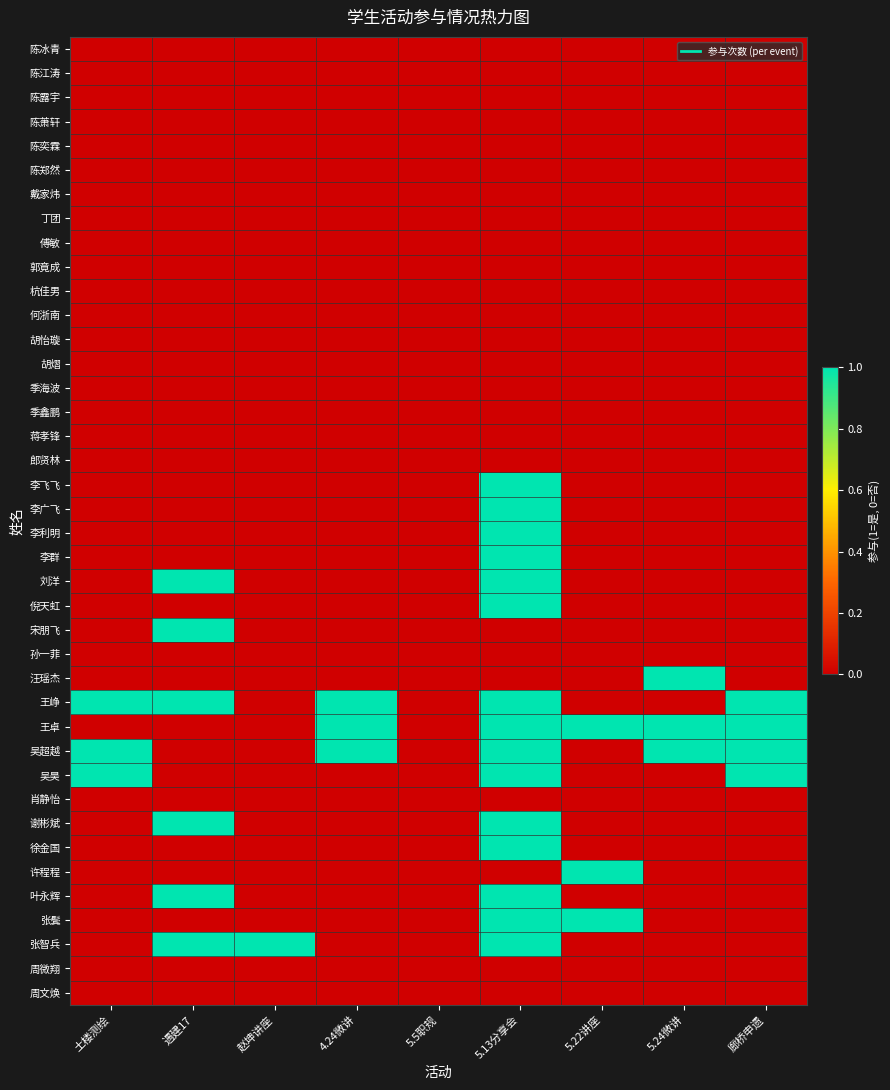

Reading right to left, list all the values displayed in this chart.

陈冰青: 廊桥申遗=0	5.24微讲=0	5.22讲座=0	5.13分享会=0	5.5职规=0	4.24微讲=0	赵坤讲座=0	遇建17=0	土楼测绘=0
陈江涛: 廊桥申遗=0	5.24微讲=0	5.22讲座=0	5.13分享会=0	5.5职规=0	4.24微讲=0	赵坤讲座=0	遇建17=0	土楼测绘=0
陈露宇: 廊桥申遗=0	5.24微讲=0	5.22讲座=0	5.13分享会=0	5.5职规=0	4.24微讲=0	赵坤讲座=0	遇建17=0	土楼测绘=0
陈萧轩: 廊桥申遗=0	5.24微讲=0	5.22讲座=0	5.13分享会=0	5.5职规=0	4.24微讲=0	赵坤讲座=0	遇建17=0	土楼测绘=0
陈奕霖: 廊桥申遗=0	5.24微讲=0	5.22讲座=0	5.13分享会=0	5.5职规=0	4.24微讲=0	赵坤讲座=0	遇建17=0	土楼测绘=0
陈郑然: 廊桥申遗=0	5.24微讲=0	5.22讲座=0	5.13分享会=0	5.5职规=0	4.24微讲=0	赵坤讲座=0	遇建17=0	土楼测绘=0
戴家炜: 廊桥申遗=0	5.24微讲=0	5.22讲座=0	5.13分享会=0	5.5职规=0	4.24微讲=0	赵坤讲座=0	遇建17=0	土楼测绘=0
丁团: 廊桥申遗=0	5.24微讲=0	5.22讲座=0	5.13分享会=0	5.5职规=0	4.24微讲=0	赵坤讲座=0	遇建17=0	土楼测绘=0
傅敏: 廊桥申遗=0	5.24微讲=0	5.22讲座=0	5.13分享会=0	5.5职规=0	4.24微讲=0	赵坤讲座=0	遇建17=0	土楼测绘=0
郭竟成: 廊桥申遗=0	5.24微讲=0	5.22讲座=0	5.13分享会=0	5.5职规=0	4.24微讲=0	赵坤讲座=0	遇建17=0	土楼测绘=0
杭佳男: 廊桥申遗=0	5.24微讲=0	5.22讲座=0	5.13分享会=0	5.5职规=0	4.24微讲=0	赵坤讲座=0	遇建17=0	土楼测绘=0
何浙南: 廊桥申遗=0	5.24微讲=0	5.22讲座=0	5.13分享会=0	5.5职规=0	4.24微讲=0	赵坤讲座=0	遇建17=0	土楼测绘=0
胡怡璇: 廊桥申遗=0	5.24微讲=0	5.22讲座=0	5.13分享会=0	5.5职规=0	4.24微讲=0	赵坤讲座=0	遇建17=0	土楼测绘=0
胡熠: 廊桥申遗=0	5.24微讲=0	5.22讲座=0	5.13分享会=0	5.5职规=0	4.24微讲=0	赵坤讲座=0	遇建17=0	土楼测绘=0
季海波: 廊桥申遗=0	5.24微讲=0	5.22讲座=0	5.13分享会=0	5.5职规=0	4.24微讲=0	赵坤讲座=0	遇建17=0	土楼测绘=0
季鑫鹏: 廊桥申遗=0	5.24微讲=0	5.22讲座=0	5.13分享会=0	5.5职规=0	4.24微讲=0	赵坤讲座=0	遇建17=0	土楼测绘=0
蒋孝锋: 廊桥申遗=0	5.24微讲=0	5.22讲座=0	5.13分享会=0	5.5职规=0	4.24微讲=0	赵坤讲座=0	遇建17=0	土楼测绘=0
郎贤林: 廊桥申遗=0	5.24微讲=0	5.22讲座=0	5.13分享会=0	5.5职规=0	4.24微讲=0	赵坤讲座=0	遇建17=0	土楼测绘=0
李飞飞: 廊桥申遗=0	5.24微讲=0	5.22讲座=0	5.13分享会=1	5.5职规=0	4.24微讲=0	赵坤讲座=0	遇建17=0	土楼测绘=0
李广飞: 廊桥申遗=0	5.24微讲=0	5.22讲座=0	5.13分享会=1	5.5职规=0	4.24微讲=0	赵坤讲座=0	遇建17=0	土楼测绘=0
李利明: 廊桥申遗=0	5.24微讲=0	5.22讲座=0	5.13分享会=1	5.5职规=0	4.24微讲=0	赵坤讲座=0	遇建17=0	土楼测绘=0
李群: 廊桥申遗=0	5.24微讲=0	5.22讲座=0	5.13分享会=1	5.5职规=0	4.24微讲=0	赵坤讲座=0	遇建17=0	土楼测绘=0
刘洋: 廊桥申遗=0	5.24微讲=0	5.22讲座=0	5.13分享会=1	5.5职规=0	4.24微讲=0	赵坤讲座=0	遇建17=1	土楼测绘=0
倪天虹: 廊桥申遗=0	5.24微讲=0	5.22讲座=0	5.13分享会=1	5.5职规=0	4.24微讲=0	赵坤讲座=0	遇建17=0	土楼测绘=0
宋朋飞: 廊桥申遗=0	5.24微讲=0	5.22讲座=0	5.13分享会=0	5.5职规=0	4.24微讲=0	赵坤讲座=0	遇建17=1	土楼测绘=0
孙一菲: 廊桥申遗=0	5.24微讲=0	5.22讲座=0	5.13分享会=0	5.5职规=0	4.24微讲=0	赵坤讲座=0	遇建17=0	土楼测绘=0
汪瑶杰: 廊桥申遗=0	5.24微讲=1	5.22讲座=0	5.13分享会=0	5.5职规=0	4.24微讲=0	赵坤讲座=0	遇建17=0	土楼测绘=0
王峥: 廊桥申遗=1	5.24微讲=0	5.22讲座=0	5.13分享会=1	5.5职规=0	4.24微讲=1	赵坤讲座=0	遇建17=1	土楼测绘=1
王卓: 廊桥申遗=1	5.24微讲=1	5.22讲座=1	5.13分享会=1	5.5职规=0	4.24微讲=1	赵坤讲座=0	遇建17=0	土楼测绘=0
吴超越: 廊桥申遗=1	5.24微讲=1	5.22讲座=0	5.13分享会=1	5.5职规=0	4.24微讲=1	赵坤讲座=0	遇建17=0	土楼测绘=1
吴昊: 廊桥申遗=1	5.24微讲=0	5.22讲座=0	5.13分享会=1	5.5职规=0	4.24微讲=0	赵坤讲座=0	遇建17=0	土楼测绘=1
肖静怡: 廊桥申遗=0	5.24微讲=0	5.22讲座=0	5.13分享会=0	5.5职规=0	4.24微讲=0	赵坤讲座=0	遇建17=0	土楼测绘=0
谢彬斌: 廊桥申遗=0	5.24微讲=0	5.22讲座=0	5.13分享会=1	5.5职规=0	4.24微讲=0	赵坤讲座=0	遇建17=1	土楼测绘=0
徐金国: 廊桥申遗=0	5.24微讲=0	5.22讲座=0	5.13分享会=1	5.5职规=0	4.24微讲=0	赵坤讲座=0	遇建17=0	土楼测绘=0
许程程: 廊桥申遗=0	5.24微讲=0	5.22讲座=1	5.13分享会=0	5.5职规=0	4.24微讲=0	赵坤讲座=0	遇建17=0	土楼测绘=0
叶永辉: 廊桥申遗=0	5.24微讲=0	5.22讲座=0	5.13分享会=1	5.5职规=0	4.24微讲=0	赵坤讲座=0	遇建17=1	土楼测绘=0
张鬓: 廊桥申遗=0	5.24微讲=0	5.22讲座=1	5.13分享会=1	5.5职规=0	4.24微讲=0	赵坤讲座=0	遇建17=0	土楼测绘=0
张智兵: 廊桥申遗=0	5.24微讲=0	5.22讲座=0	5.13分享会=1	5.5职规=0	4.24微讲=0	赵坤讲座=1	遇建17=1	土楼测绘=0
周微翔: 廊桥申遗=0	5.24微讲=0	5.22讲座=0	5.13分享会=0	5.5职规=0	4.24微讲=0	赵坤讲座=0	遇建17=0	土楼测绘=0
周文焕: 廊桥申遗=0	5.24微讲=0	5.22讲座=0	5.13分享会=0	5.5职规=0	4.24微讲=0	赵坤讲座=0	遇建17=0	土楼测绘=0